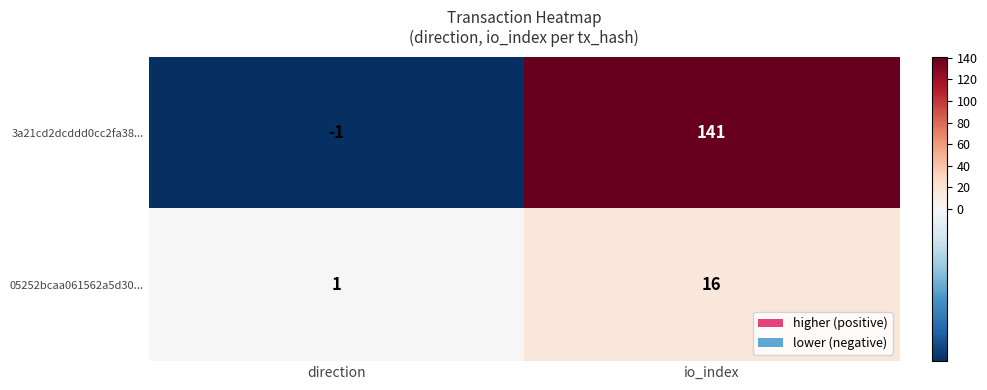

Which series changed the most between direction and io_index?

3a21cd2dcddd0cc2fa38...